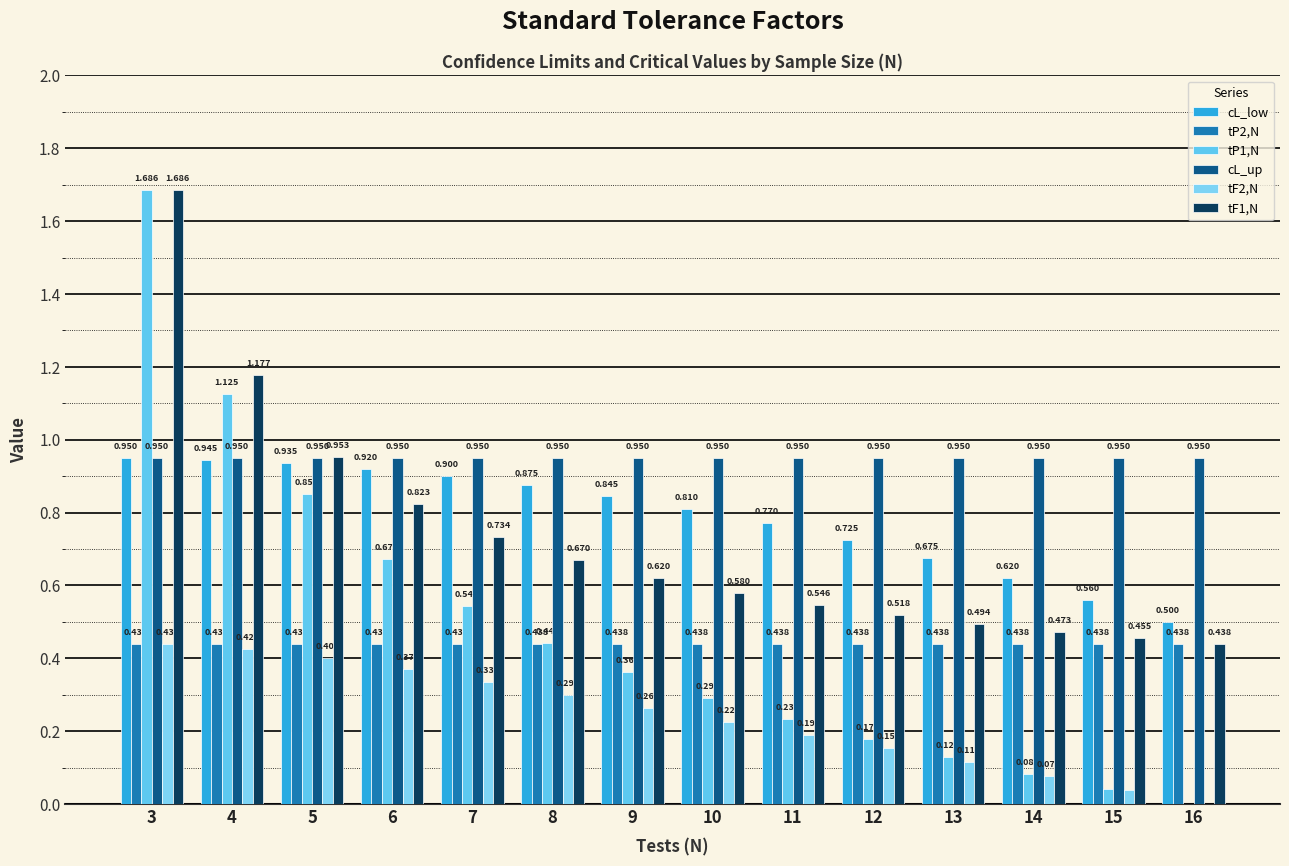

Reading left to right, transcribe all the data shown in this chart.

cL_low: 3=0.9	4=0.9	5=0.9	6=0.9	7=0.9	8=0.9	9=0.8	10=0.8	11=0.8	12=0.7	13=0.7	14=0.6	15=0.6	16=0.5
tP2,N: 3=0.4	4=0.4	5=0.4	6=0.4	7=0.4	8=0.4	9=0.4	10=0.4	11=0.4	12=0.4	13=0.4	14=0.4	15=0.4	16=0.4
tP1,N: 3=1.7	4=1.1	5=0.8	6=0.7	7=0.5	8=0.4	9=0.4	10=0.3	11=0.2	12=0.2	13=0.1	14=0.1	15=0.0	16=0.0
cL_up: 3=0.9	4=0.9	5=0.9	6=0.9	7=0.9	8=0.9	9=0.9	10=0.9	11=0.9	12=0.9	13=0.9	14=0.9	15=0.9	16=0.9
tF2,N: 3=0.4	4=0.4	5=0.4	6=0.4	7=0.3	8=0.3	9=0.3	10=0.2	11=0.2	12=0.2	13=0.1	14=0.1	15=0.0	16=0.0
tF1,N: 3=1.7	4=1.2	5=1.0	6=0.8	7=0.7	8=0.7	9=0.6	10=0.6	11=0.5	12=0.5	13=0.5	14=0.5	15=0.5	16=0.4